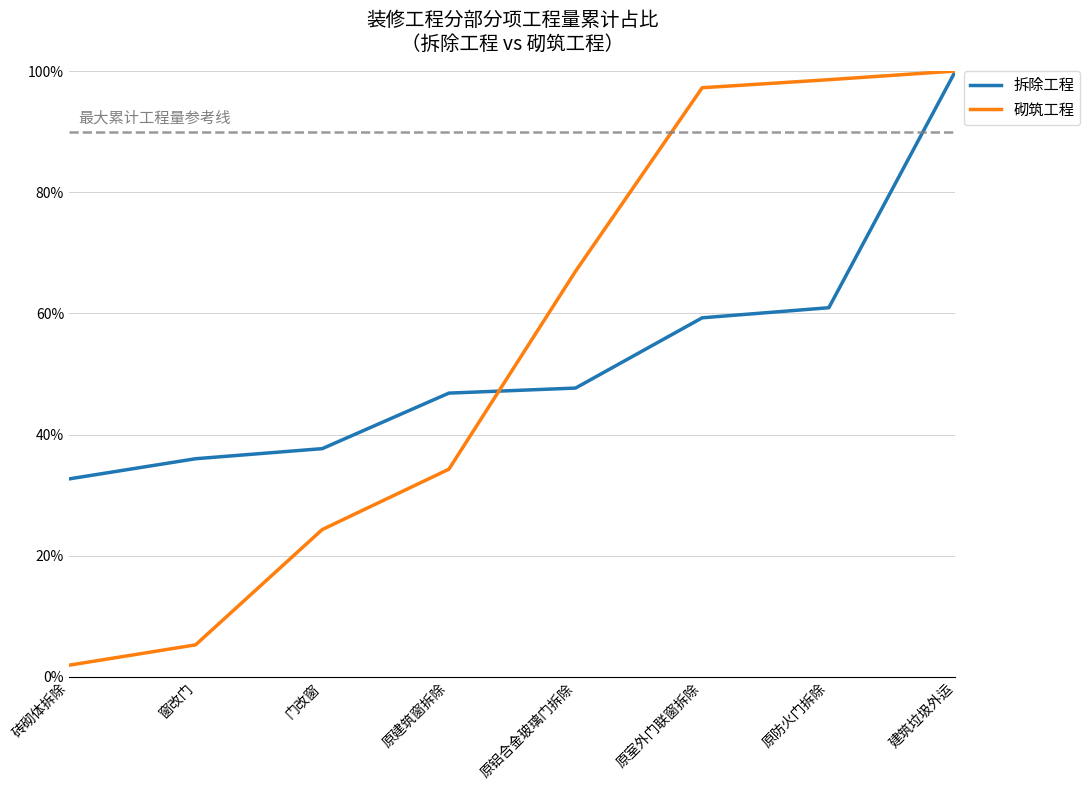

At which category is the sum across all series the highest?

建筑垃圾外运